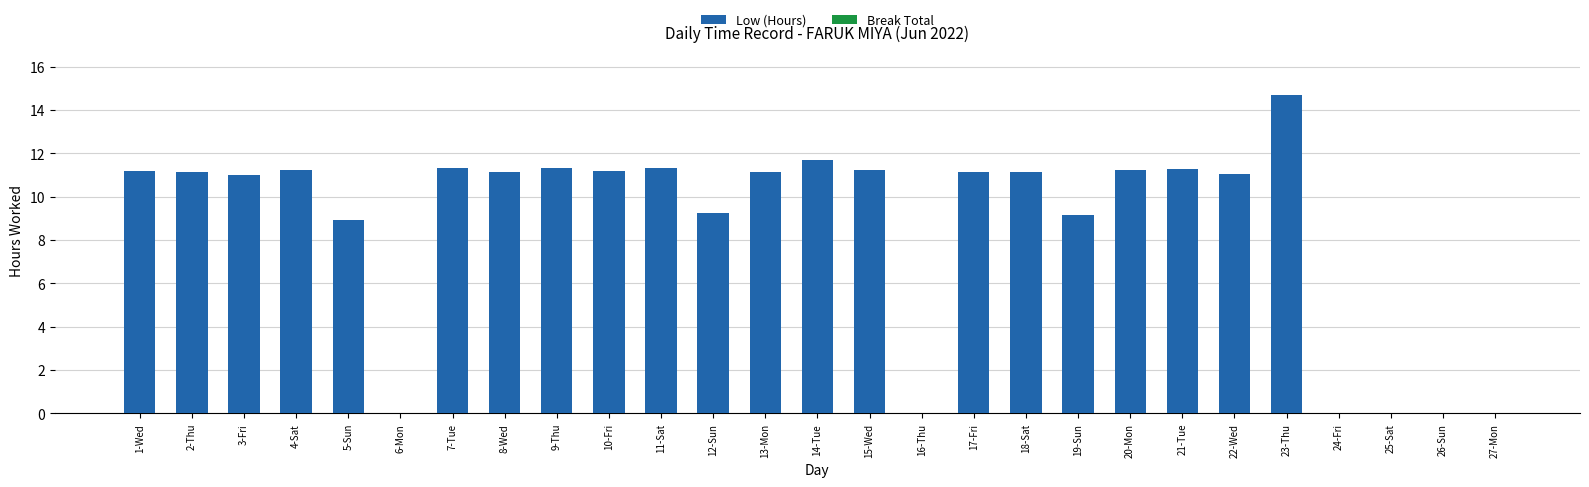

How many distinct data groups are displayed?

1